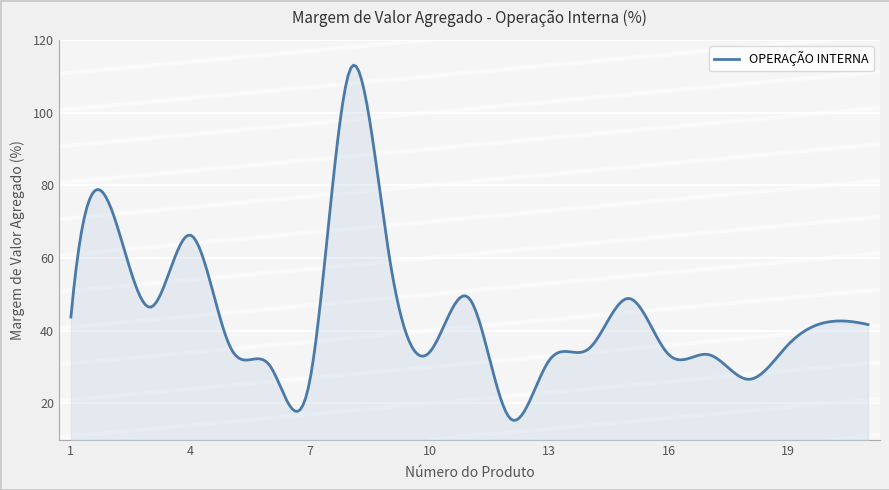

What is the greatest value displayed?

113.1